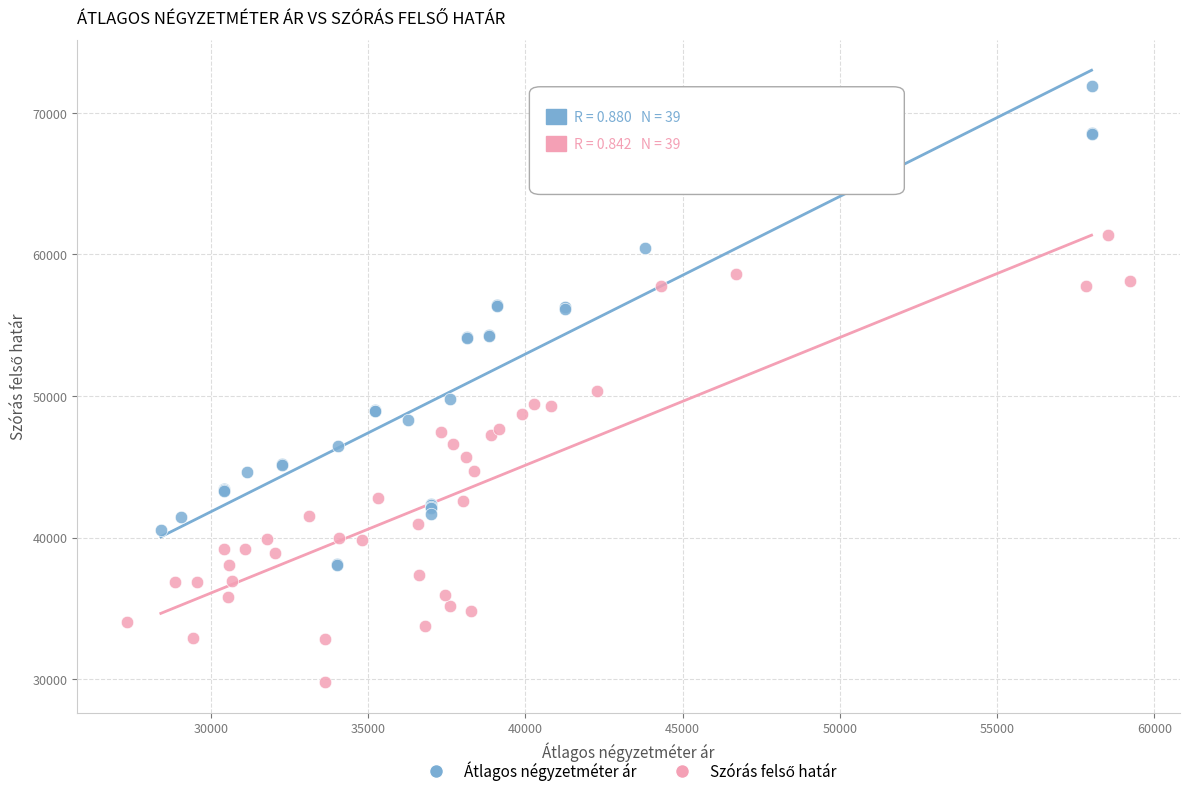

Which series has the largest Y range (max minus min)?

Átlagos négyzetméter ár